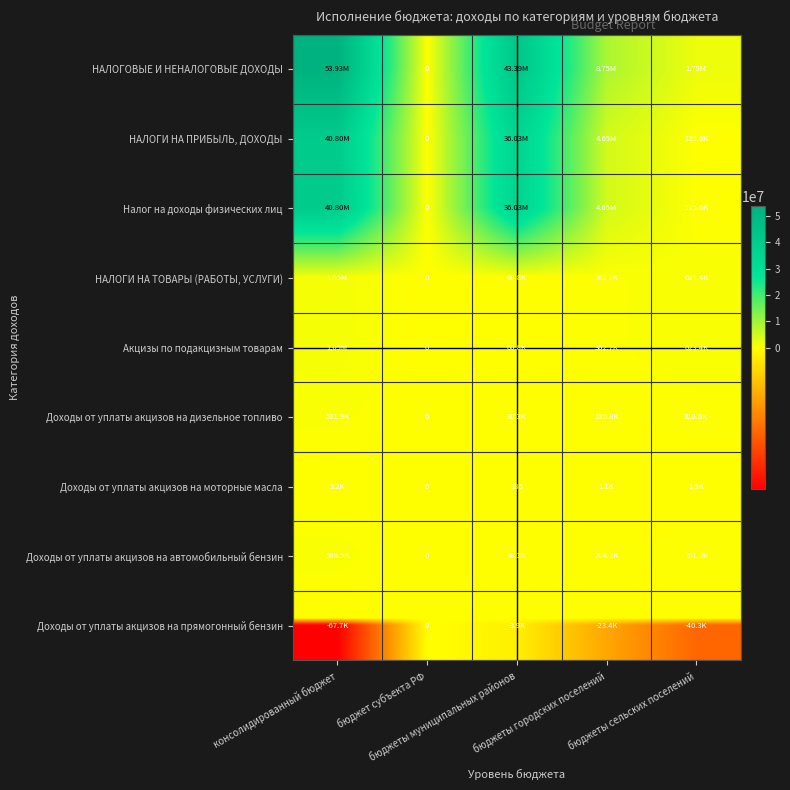

What is the difference between the highest and lowest values at бюджеты городских поселений?

8775123.9